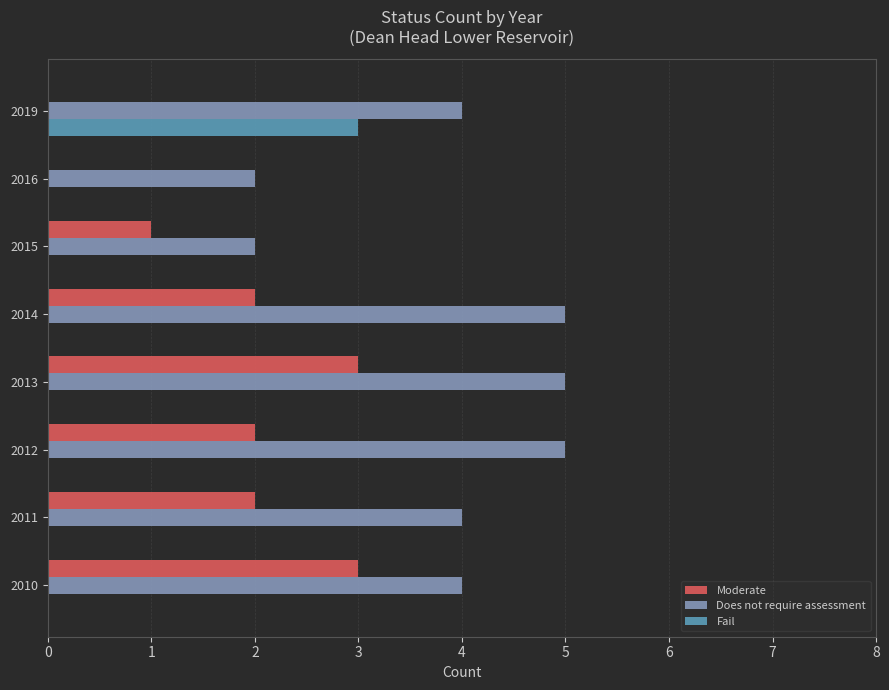

Which category has the highest value in the Fail series?

2019